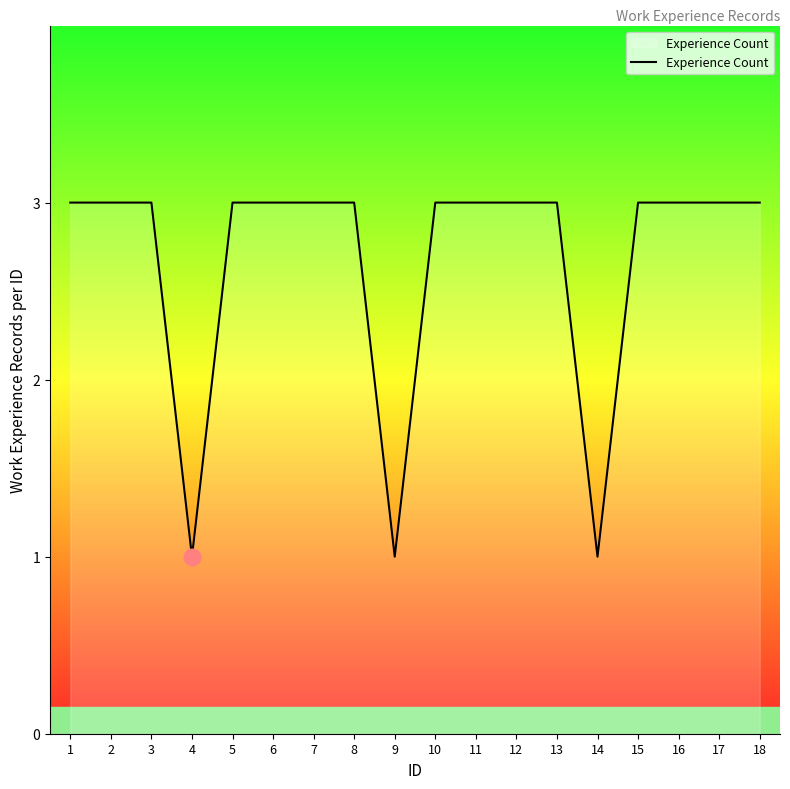

What is the maximum value shown in the chart?

3